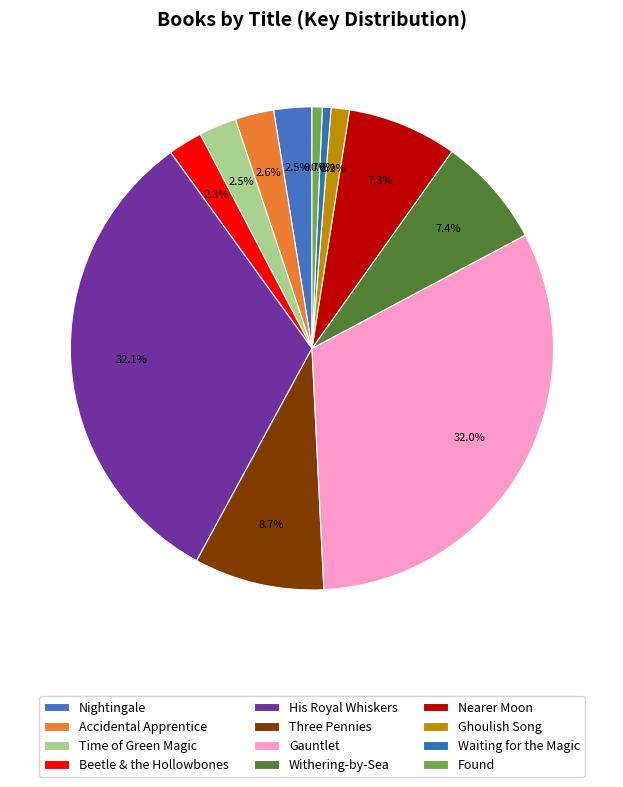

True or false: Beetle & the Hollowbones accounts for 2% of the total.

True